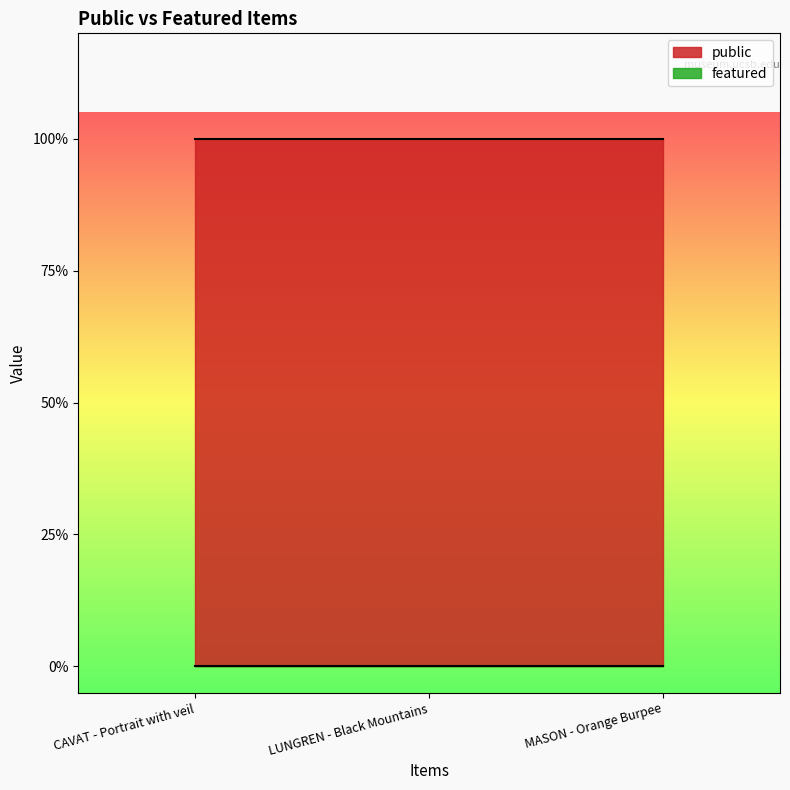

Reading left to right, extract all data points from this chart.

public: 1	1	1
featured: 0	0	0